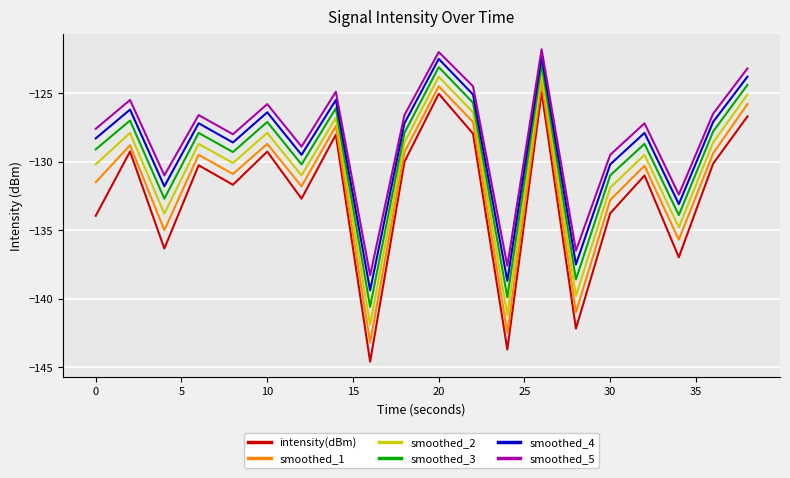

True or false: smoothed_2 and smoothed_4 cross at least once.

False